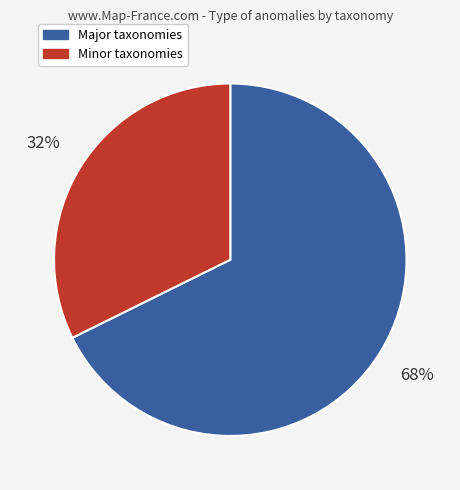

Does Minor taxonomies represent more than half of the total?

No